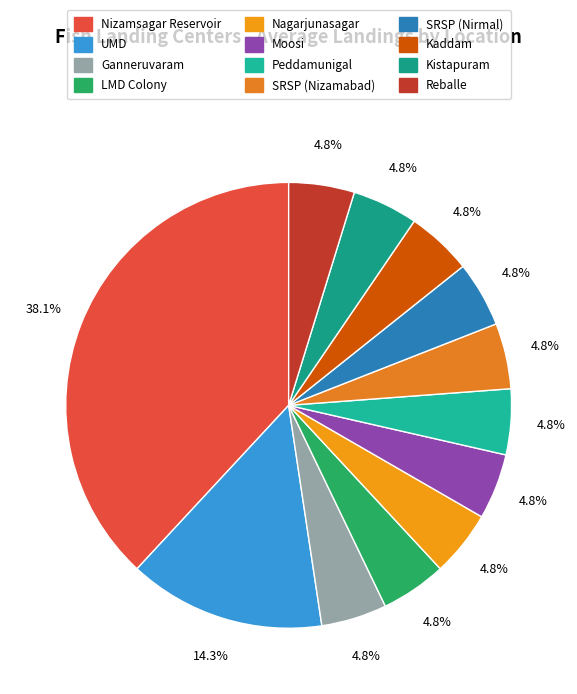

How many slices are in this pie chart?

12